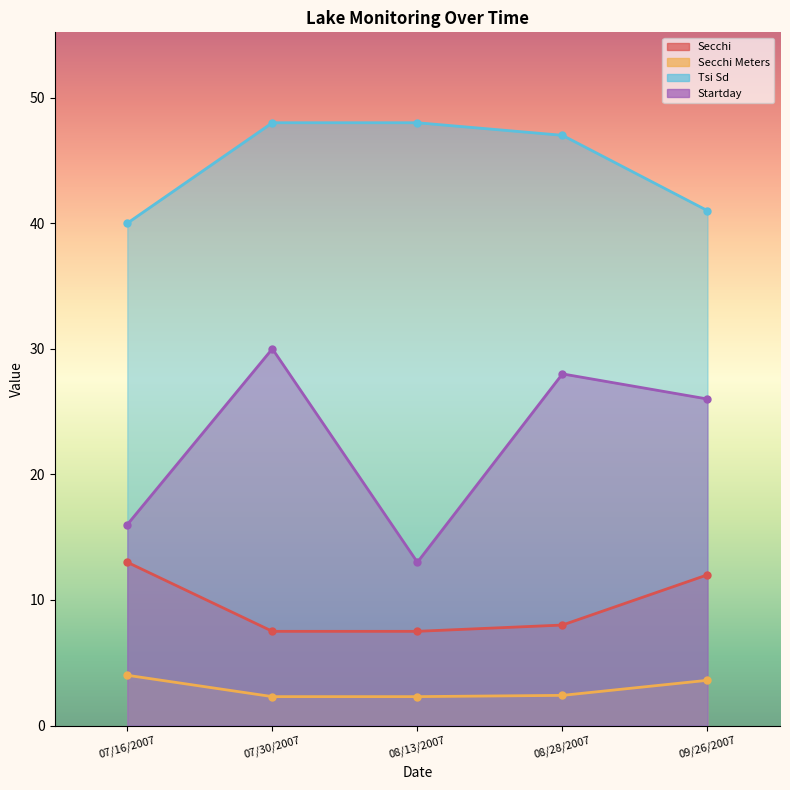

Does the chart have visible grid lines?

No